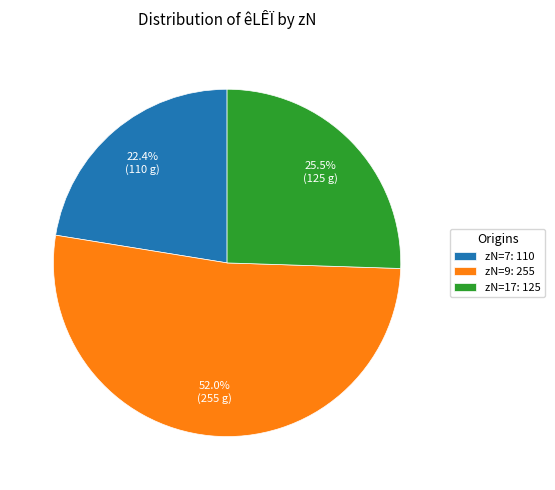

Is there any slice that represents more than half of the pie?

Yes